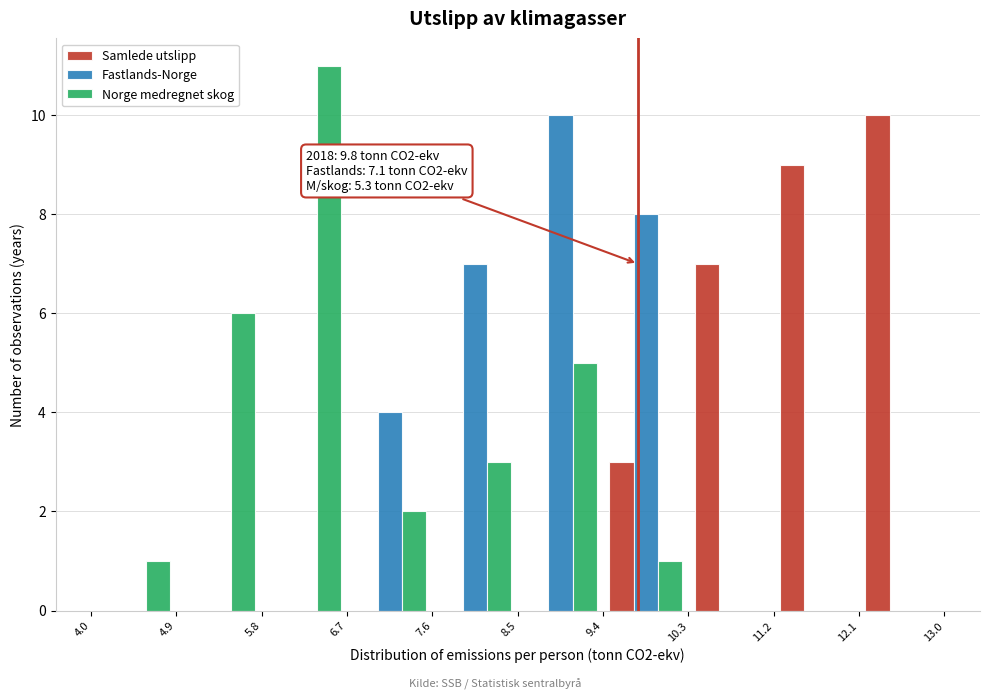

In the Fastlands-Norge series, which range on the x-axis has the tallest bar?

8.5 to 9.4